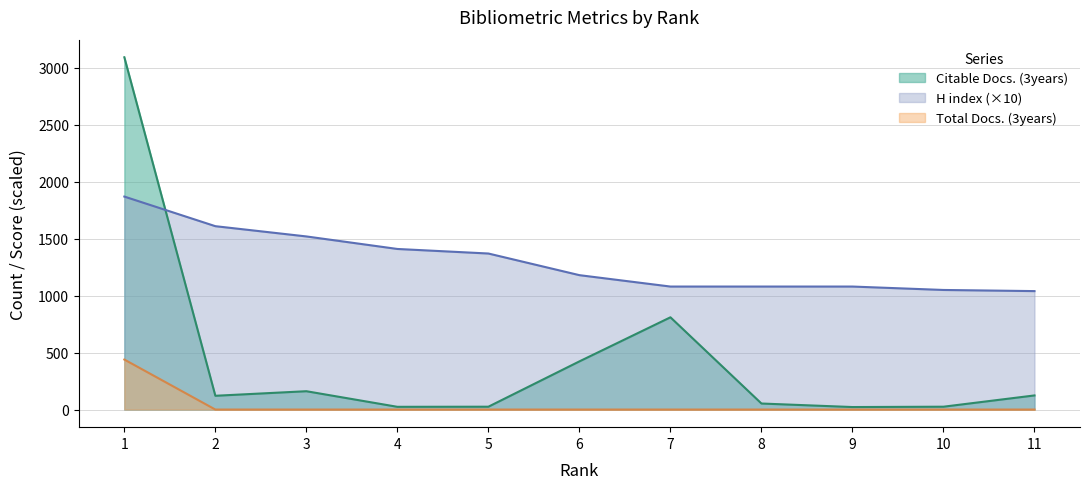

True or false: Total Docs. (3years) and Citable Docs. (3years) intersect in this chart.

False